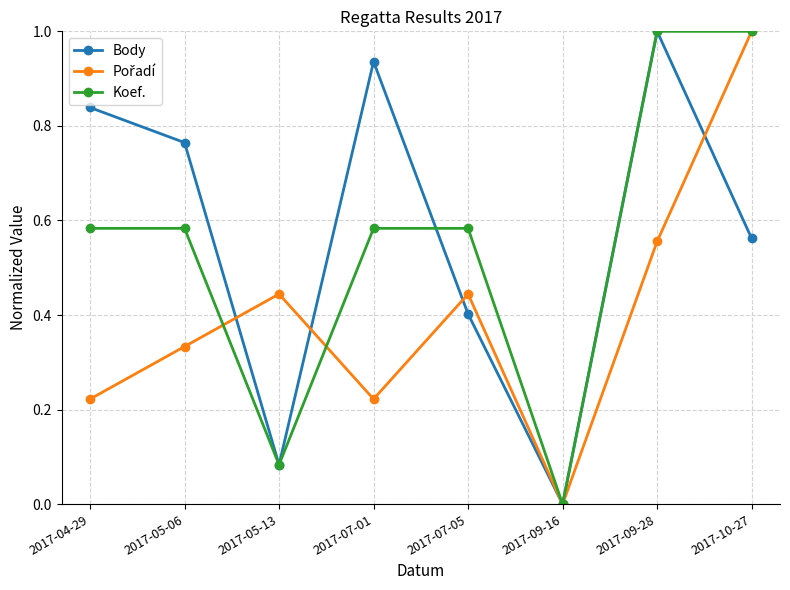

What position from the right is 2017-07-01?

5